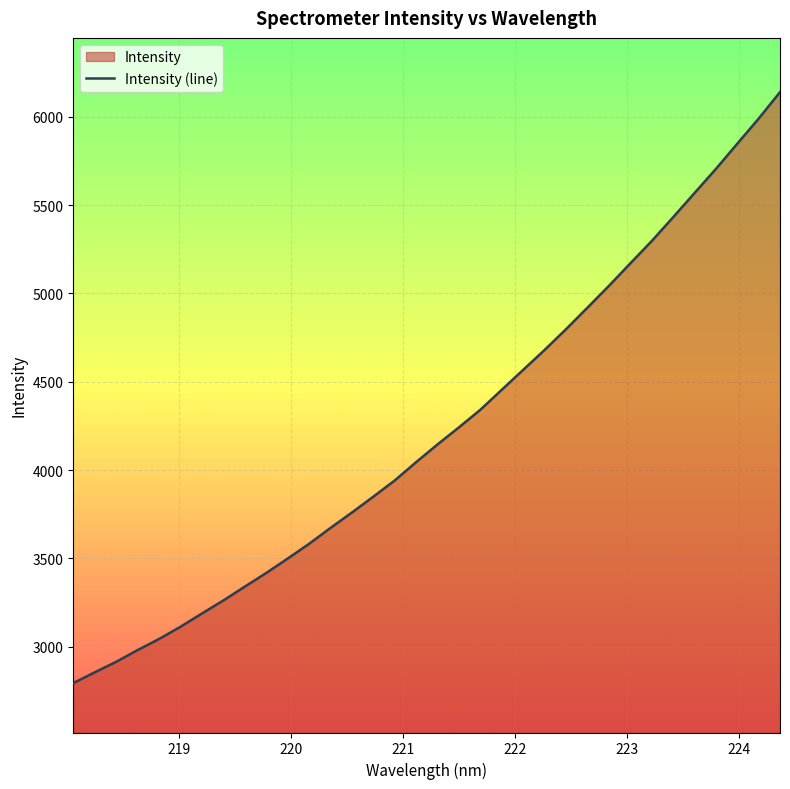

What is the minimum value shown in the chart?

2794.5